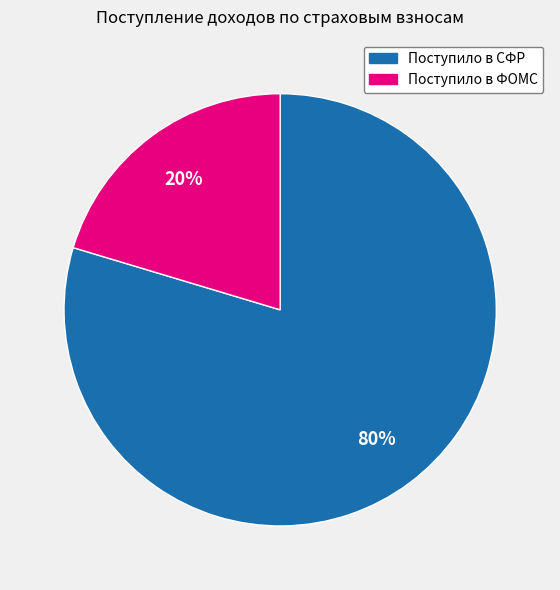

How many slices are in this pie chart?

2